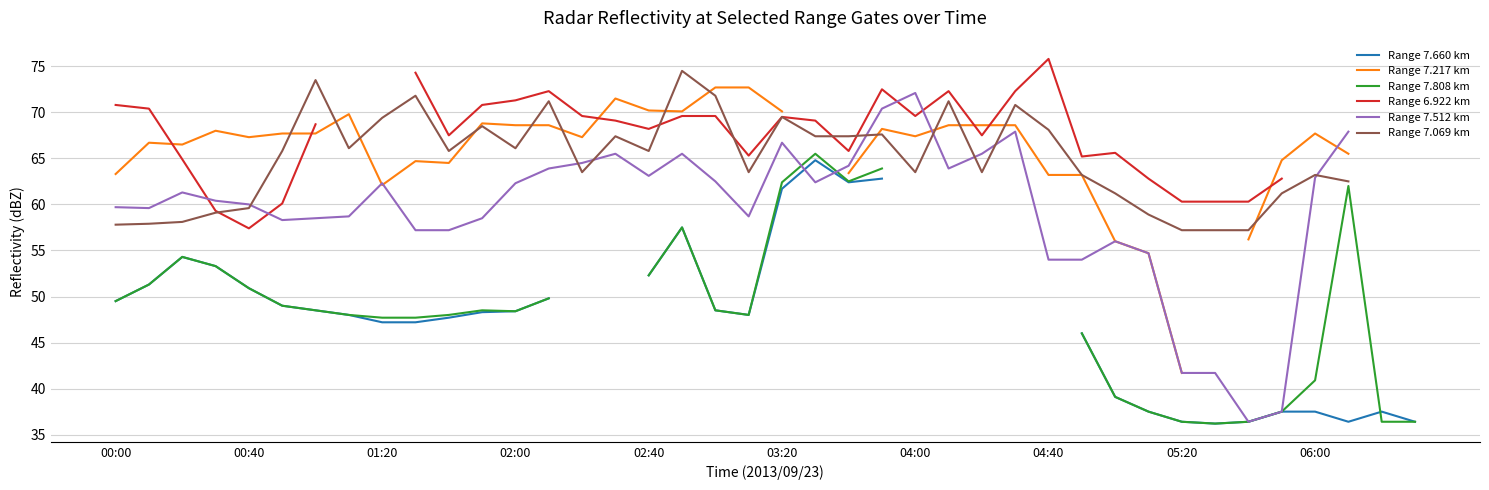

True or false: Range 7.512 km and Range 7.660 km intersect in this chart.

True